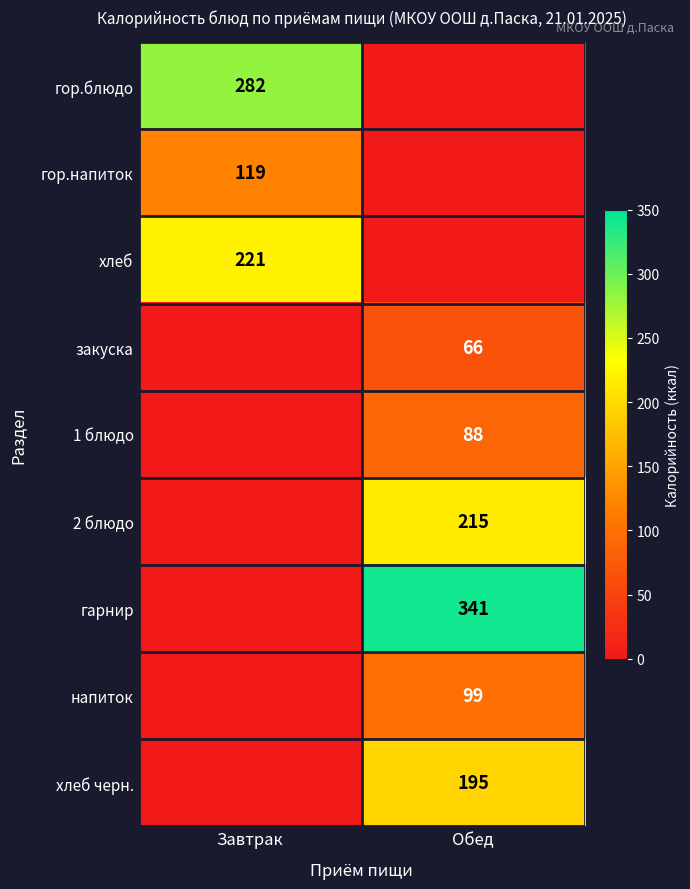

True or false: 1 блюдо has a value of 88 at Обед.

True